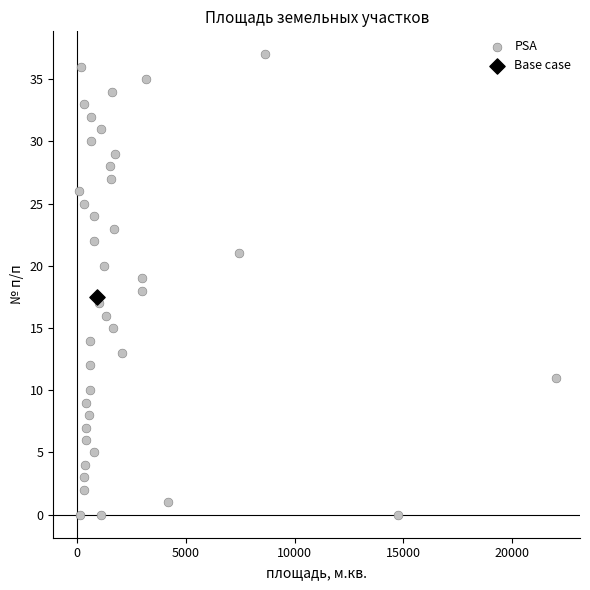

What are all the series names shown in the legend?

PSA, Base case